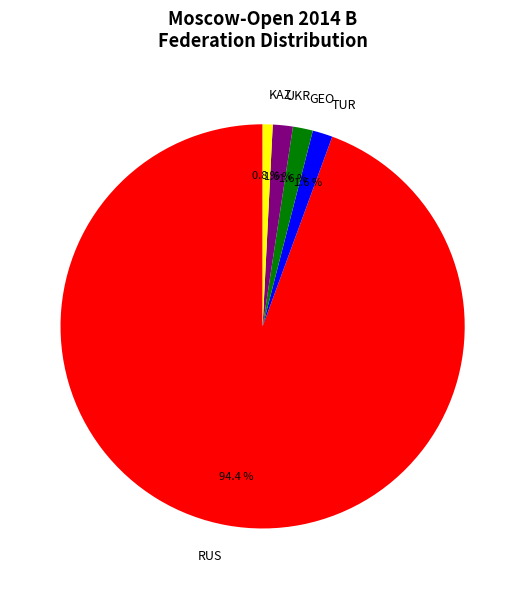

The RUS slice represents 99% of the pie. True or false?

False